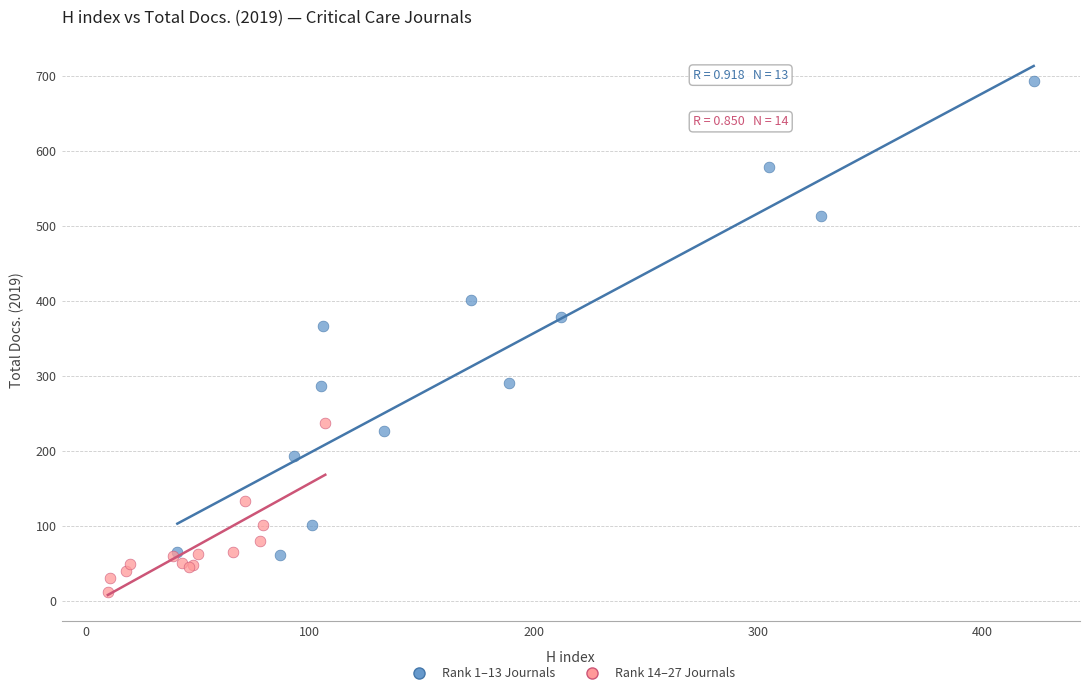

Which series has the widest spread of Y values?

Rank 1–13 Journals